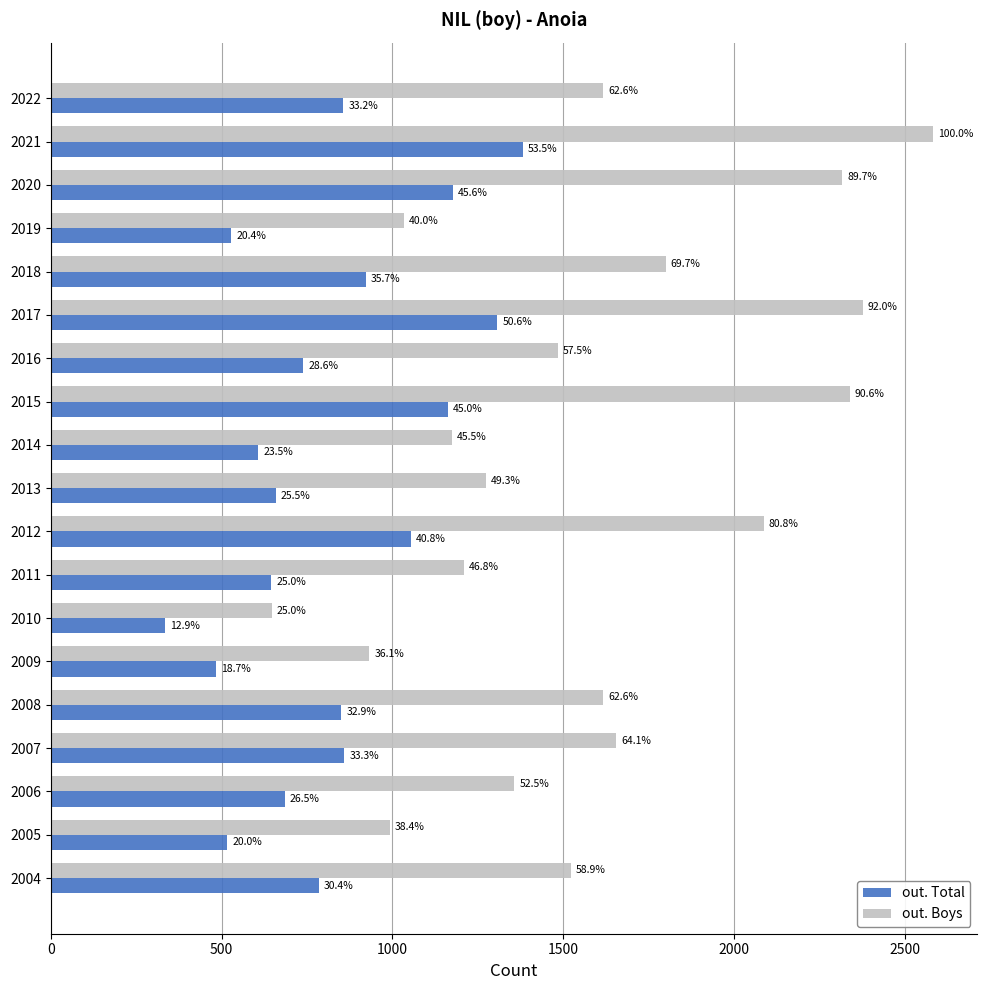

Reading right to left, extract all data points from this chart.

out. Total: 784	516	685	859	851	484	334	646	1054	658	607	1162	739	1307	923	528	1178	1382	857
out. Boys: 1522	993	1357	1656	1617	932	647	1210	2087	1274	1174	2339	1484	2377	1800	1033	2316	2583	1616